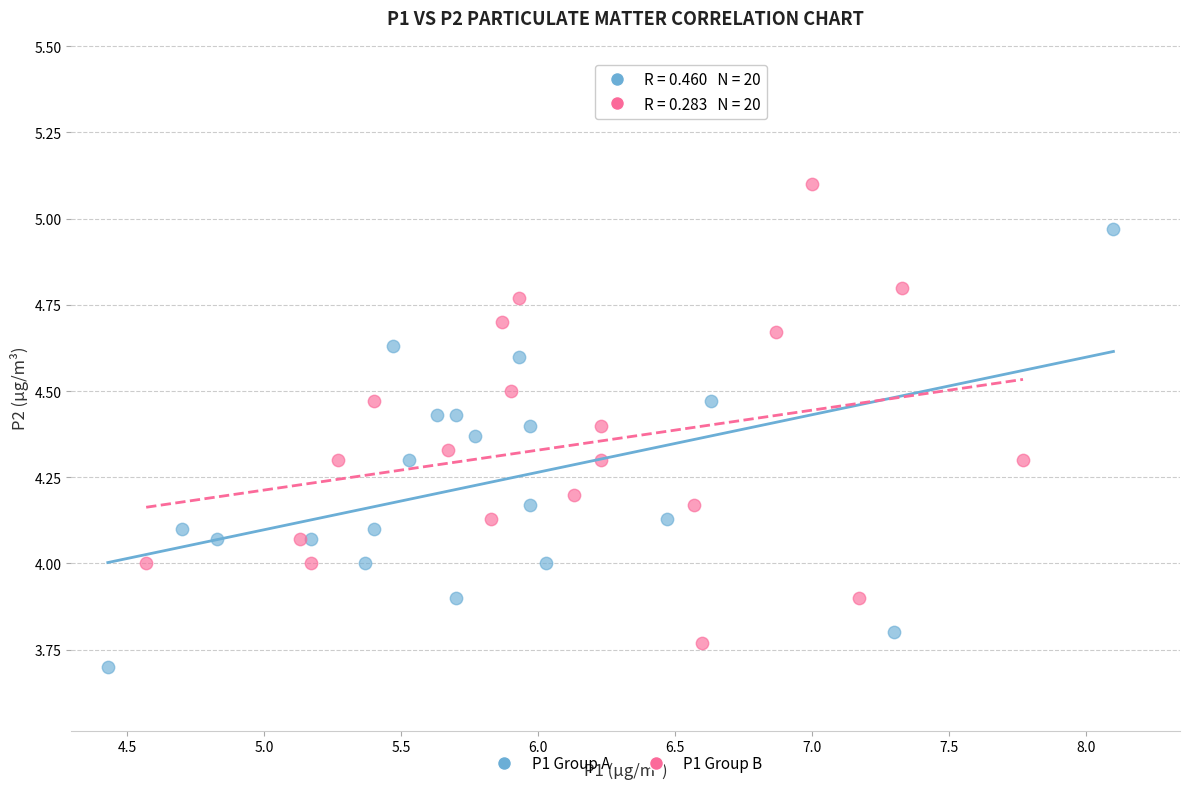

Which series contains the highest Y value?

P1 Group B